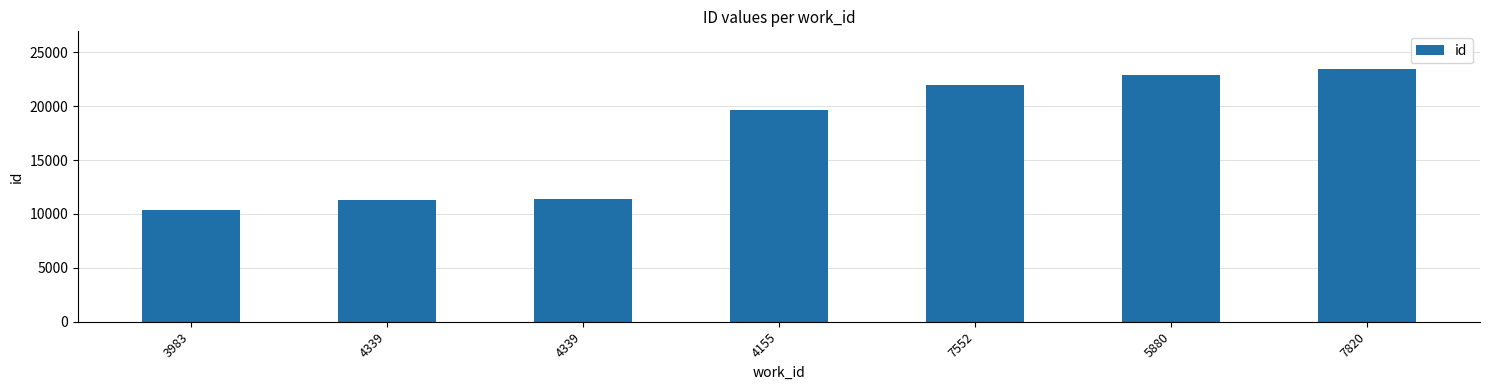

What is the average value?

17290